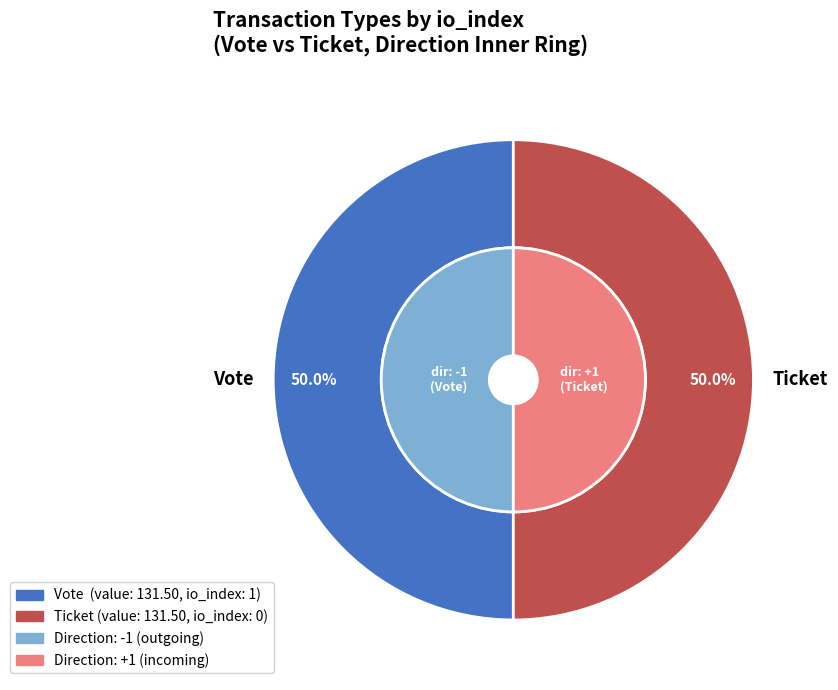

Which slice is the smallest?

Ticket